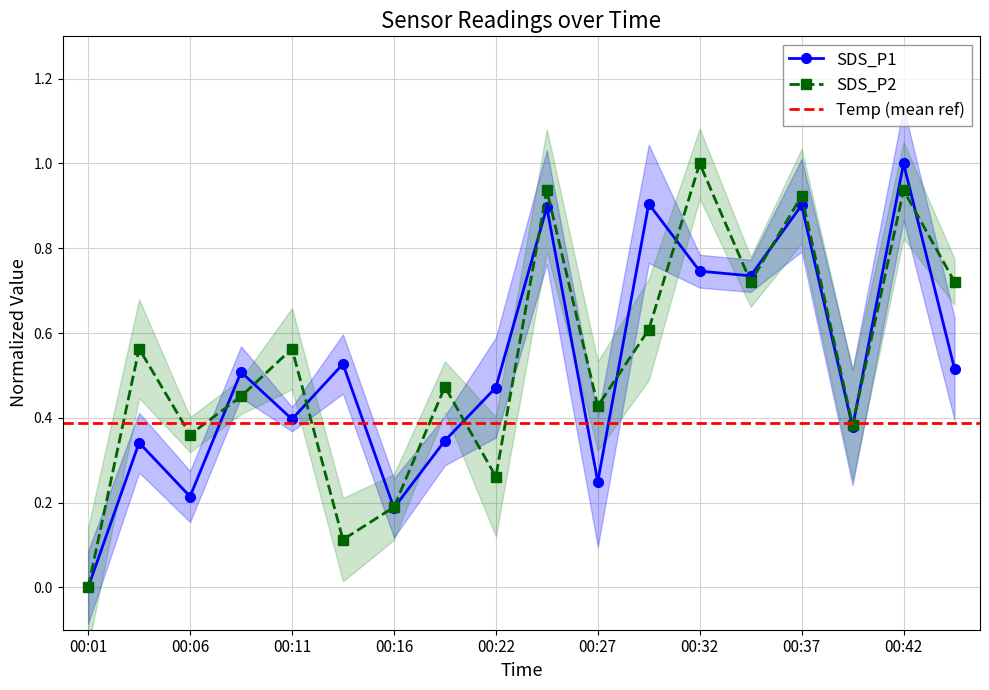

The value of SDS_P2 at 00:29 is 0.2. True or false?

False